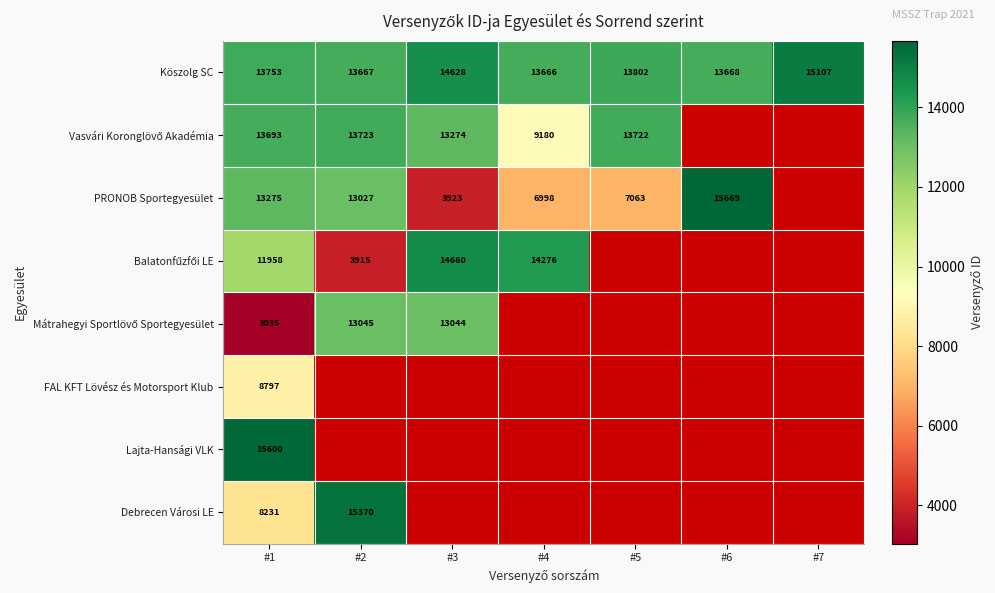

How many categories are shown in the chart?

7